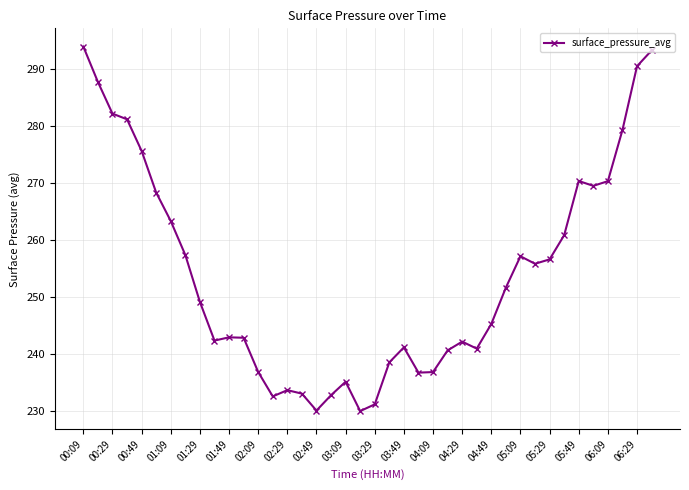

What is the maximum value shown in the chart?

293.9